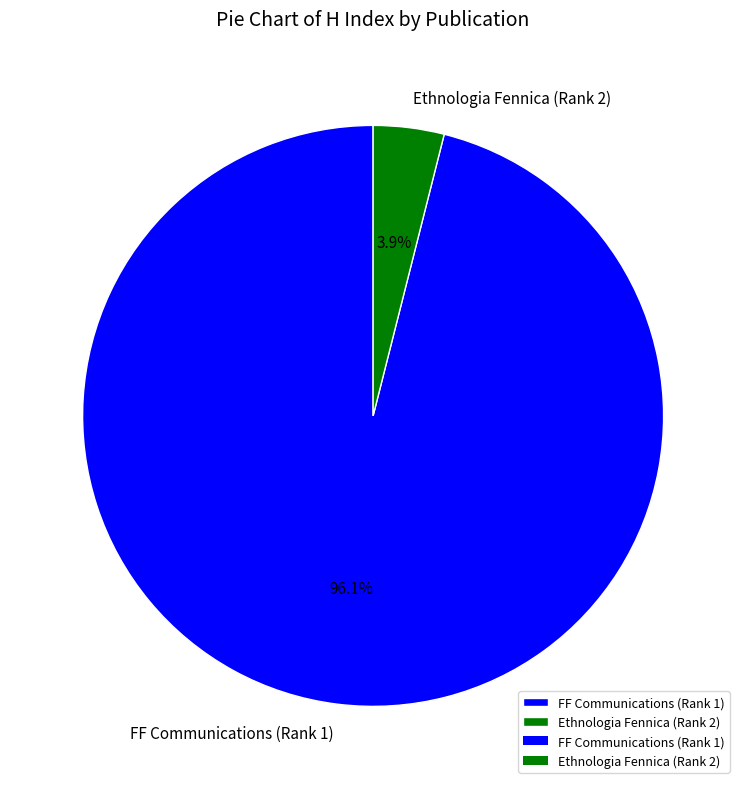

How many segments does this pie chart have?

2